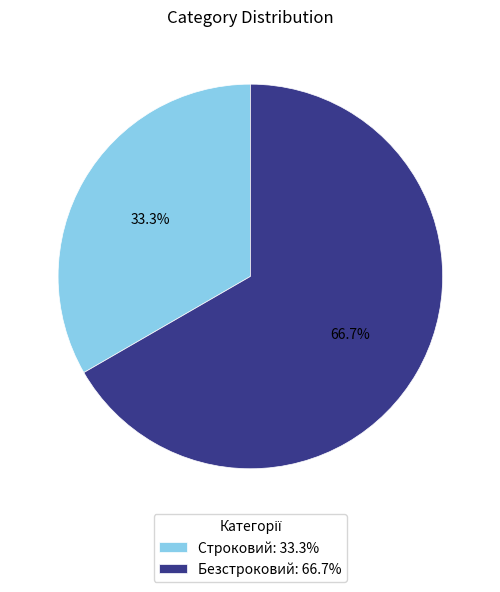

To the nearest percent, what is the average slice percentage?

50%